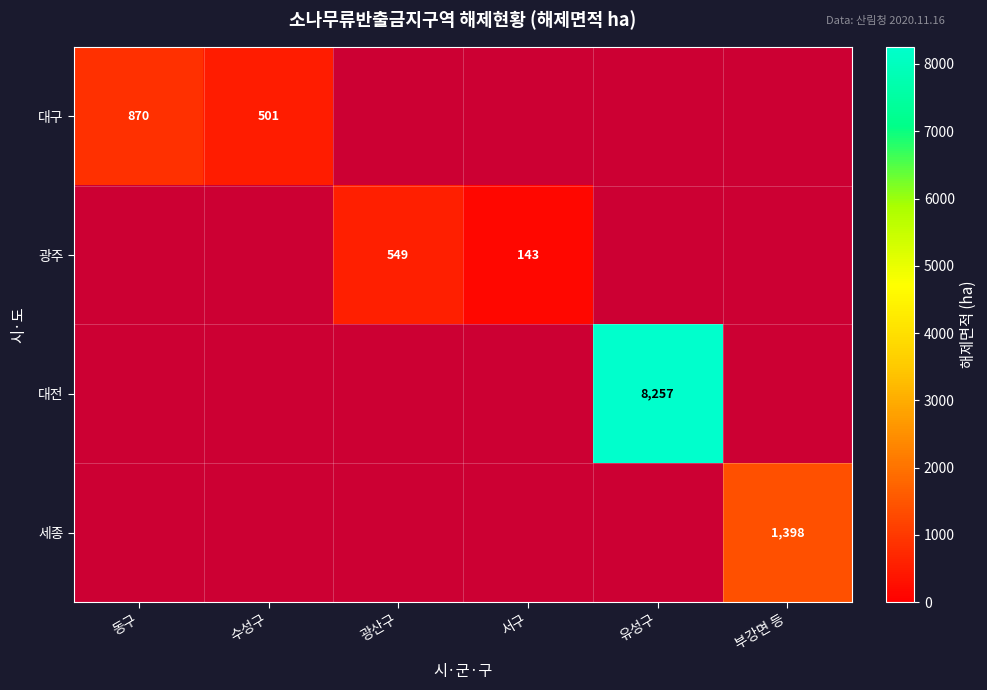

The 대구 series shows 870 at 동구. True or false?

True